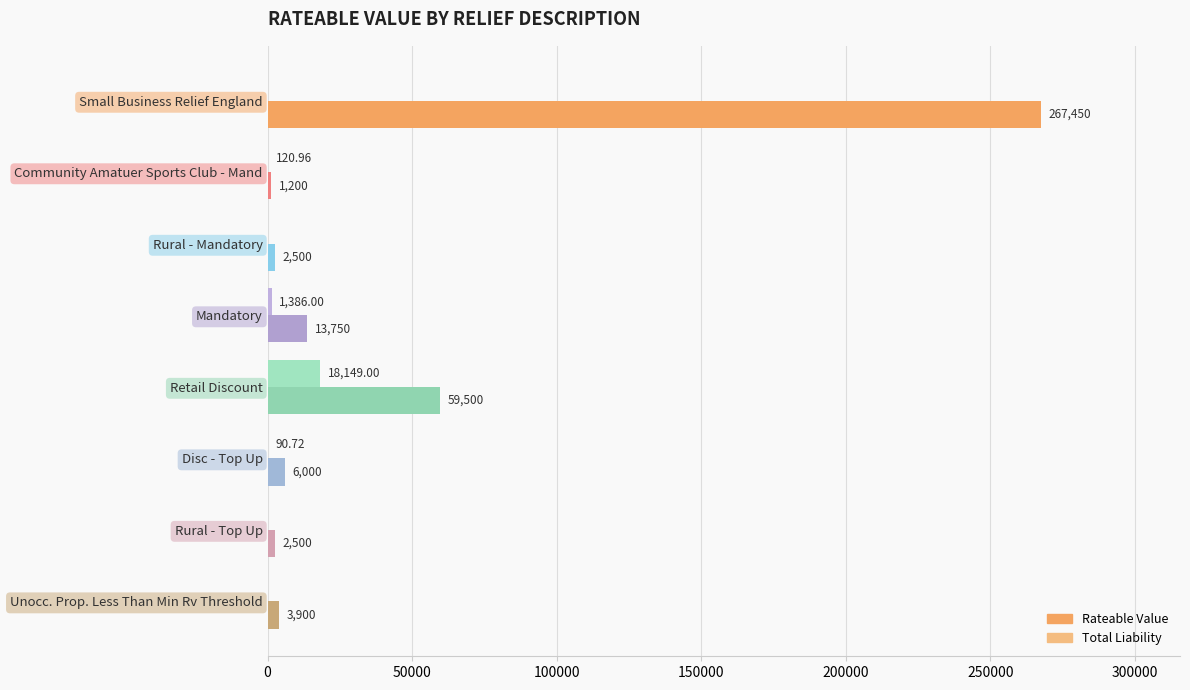

How many positive values does the Total Liability series have?

4